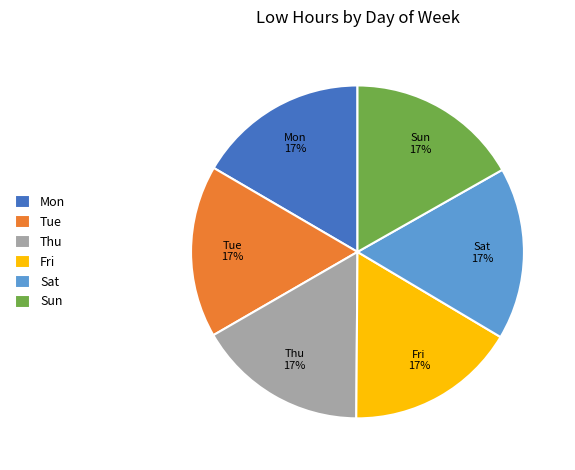

Is it true that Mon is 2% of the pie?

False